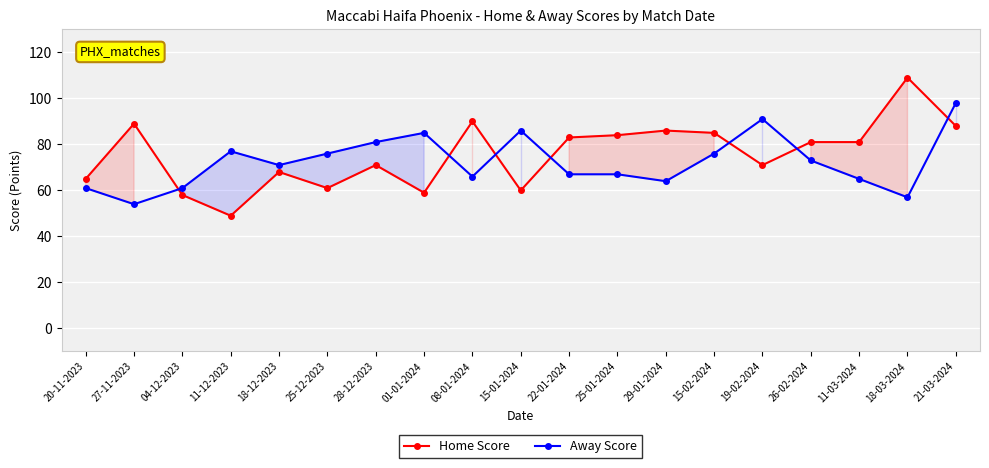

True or false: Away Score and Home Score intersect in this chart.

True